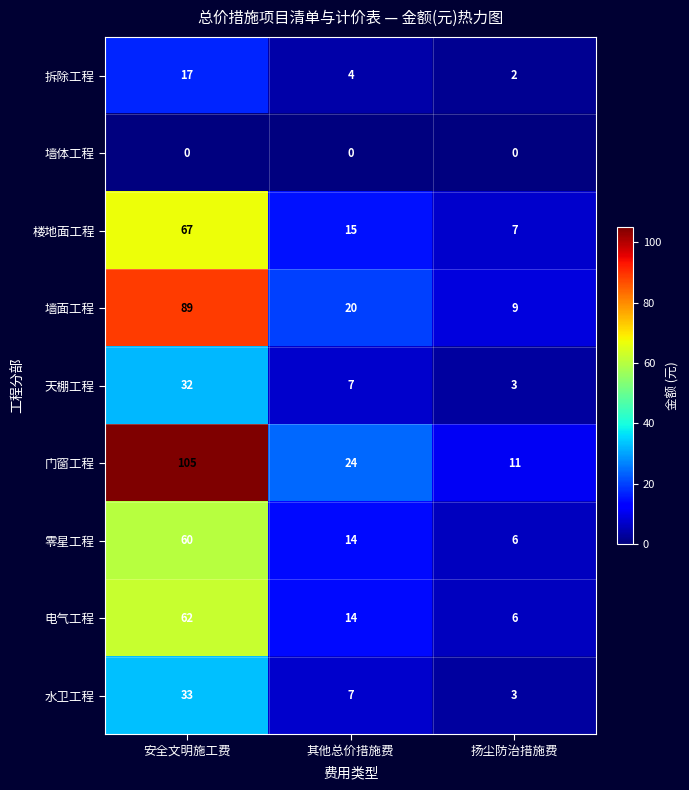

At which label is 电气工程 closest to 34?

其他总价措施费